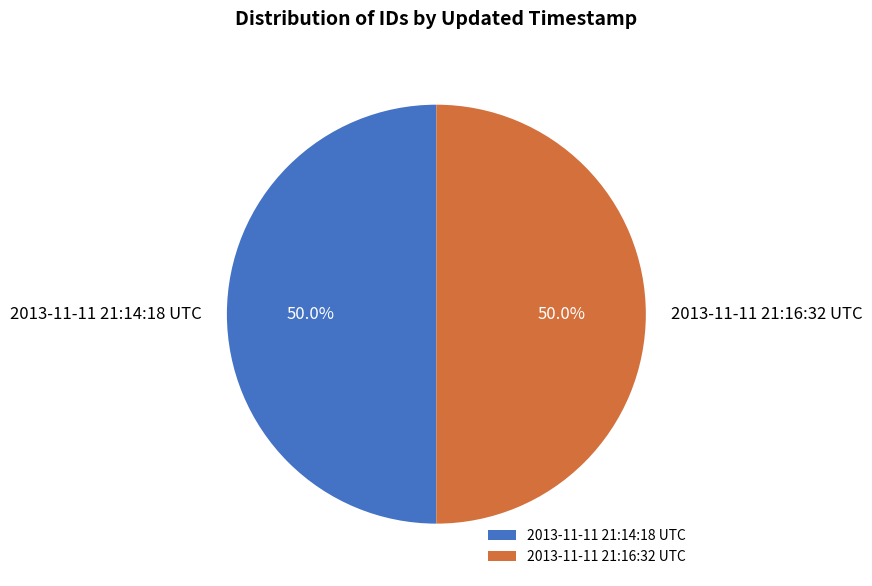

What is the total percentage of 2013-11-11 21:14:18 UTC and 2013-11-11 21:16:32 UTC?

100.0%